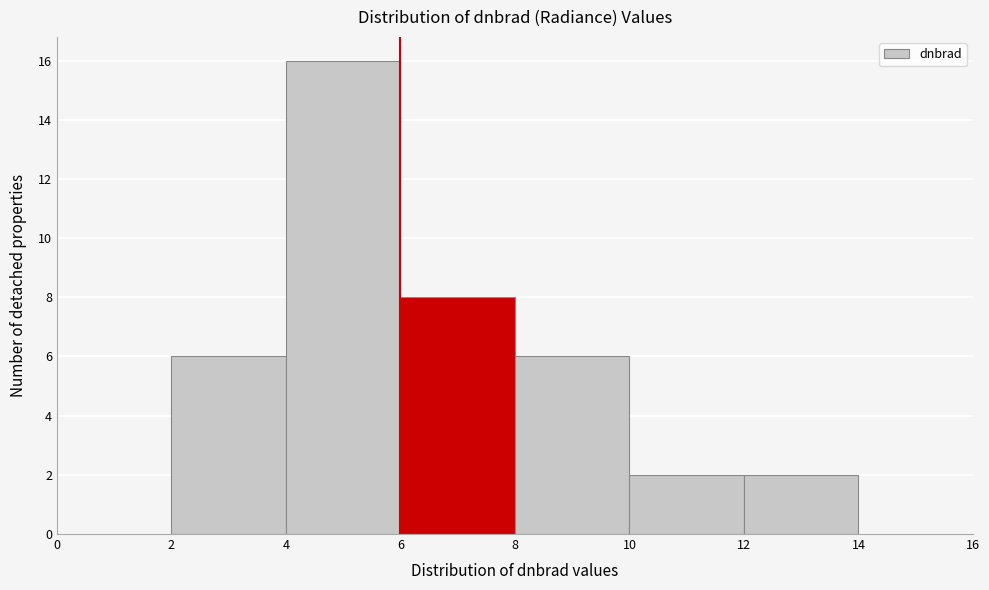

Reading left to right, transcribe this chart: for each bar, give the range it covers on the x-axis and its height. The values are not printed on the chart, so give them approximately, as read against the axis.

0 to 2: 0
2 to 4: 6
4 to 6: 16
6 to 8: 8
8 to 10: 6
10 to 12: 2
12 to 14: 2
14 to 16: 0